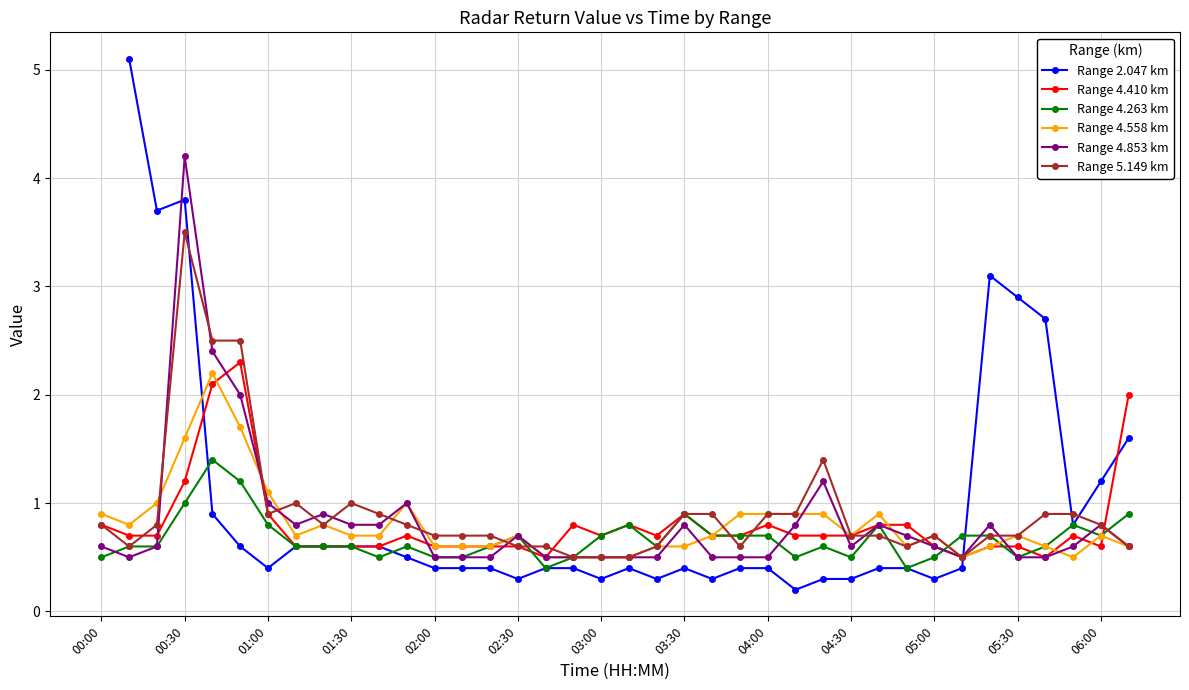

True or false: Range 4.263 km and Range 4.410 km intersect in this chart.

True